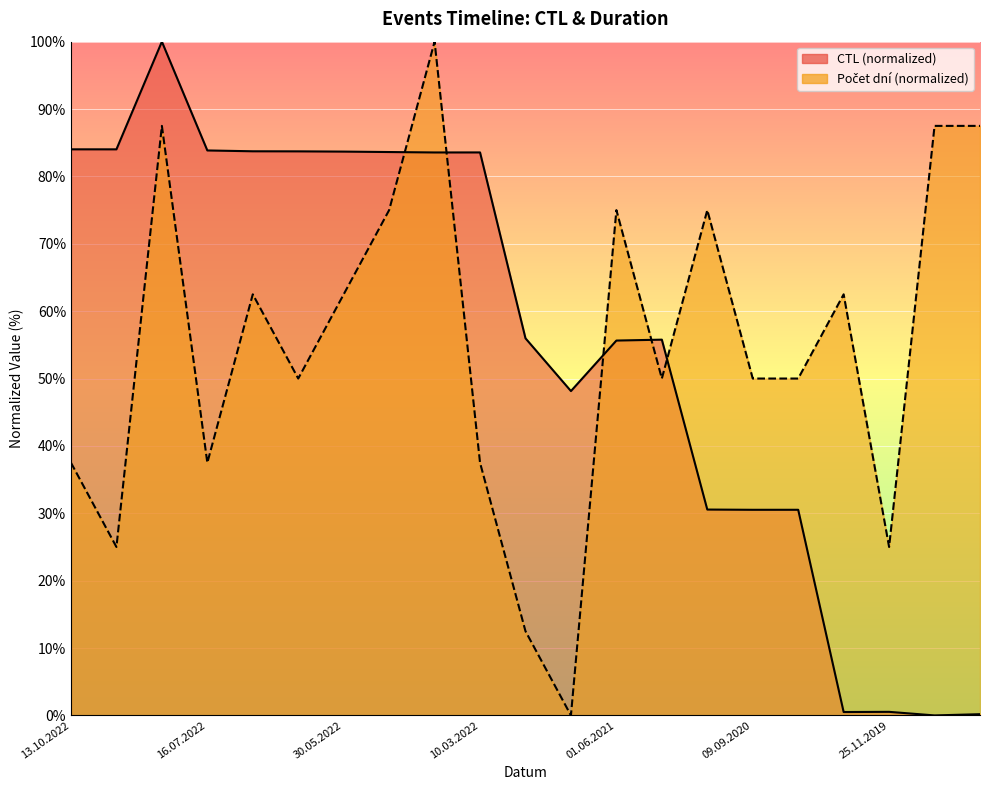

What is the label of the 3rd point from the left?

31.07.2022